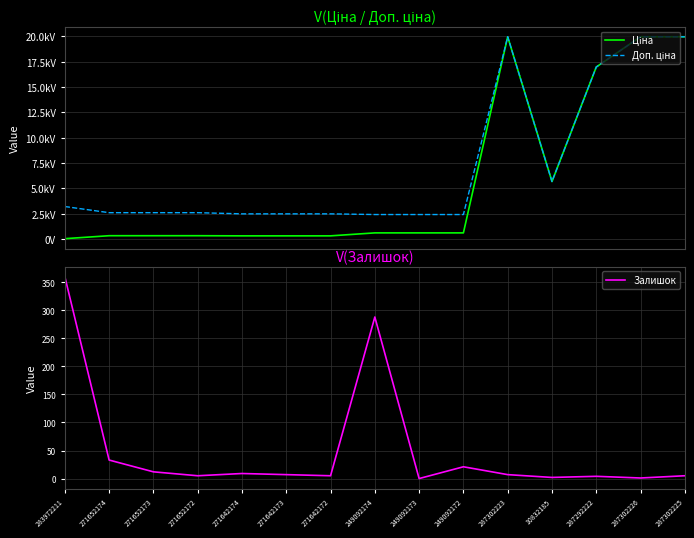

Is it true that Ціна equals 436.3 at 271642172?

False